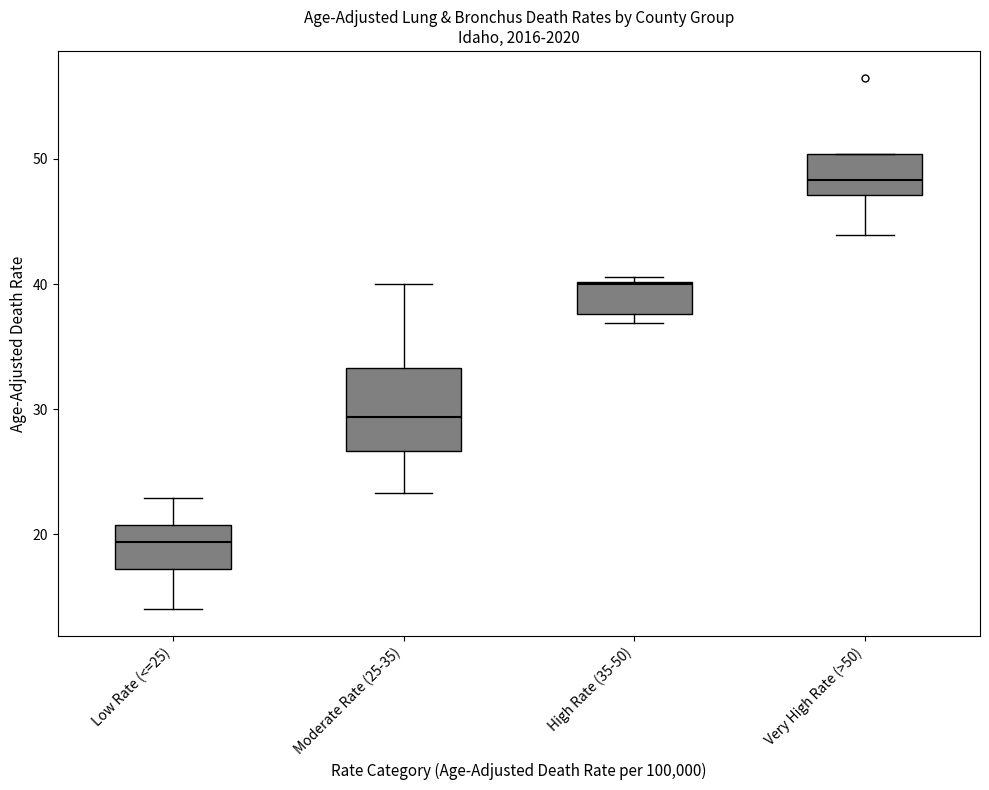

Comparing the boxes themselves (not the whiskers), which one is the tallest?

Moderate Rate (25-35)